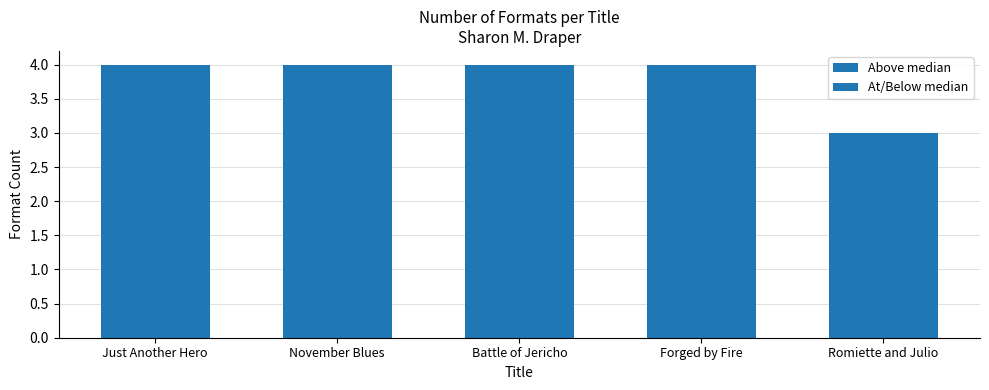

Does the chart contain stacked bars?

No